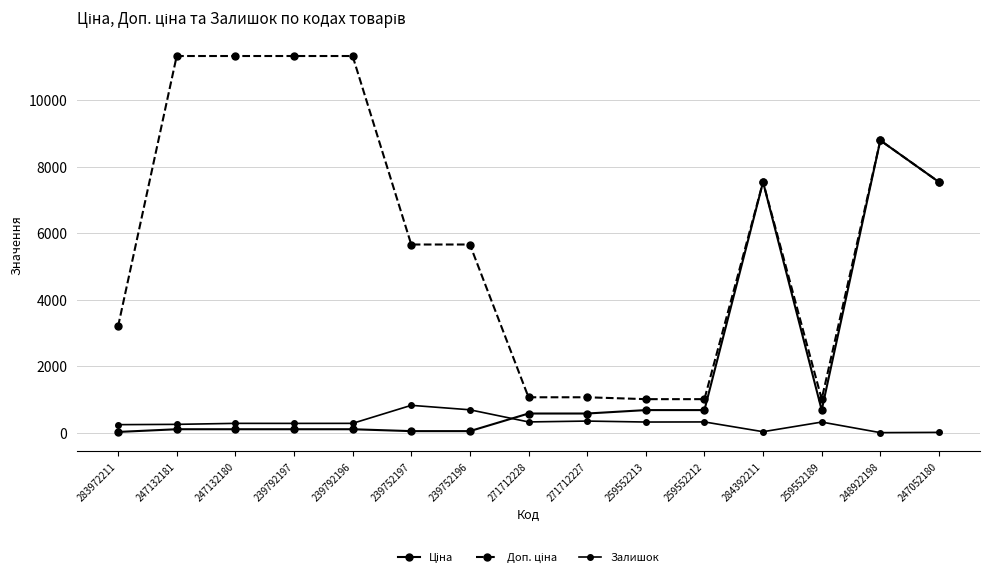

Which category has the highest value in the Залишок series?

239752197